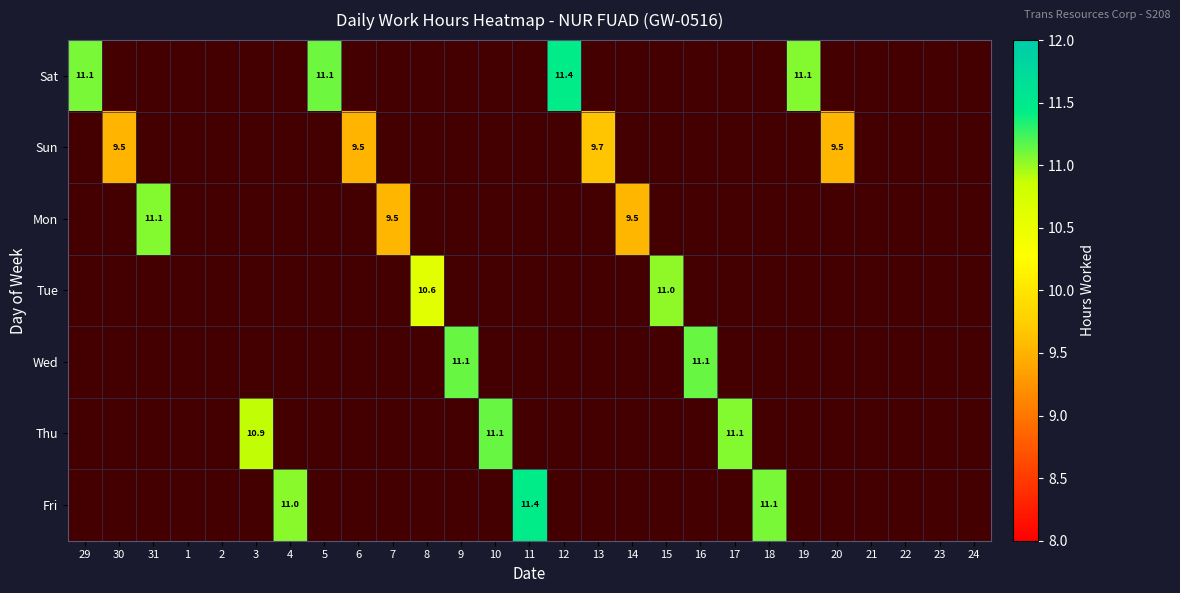

At which category is the sum across all series the highest?

11